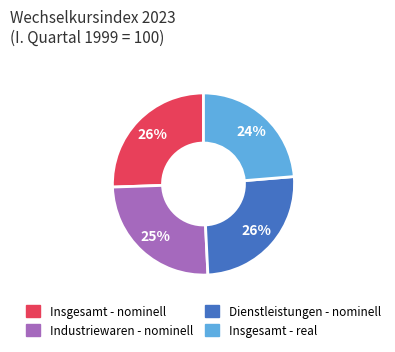

Does Insgesamt - nominell represent more than half of the total?

No